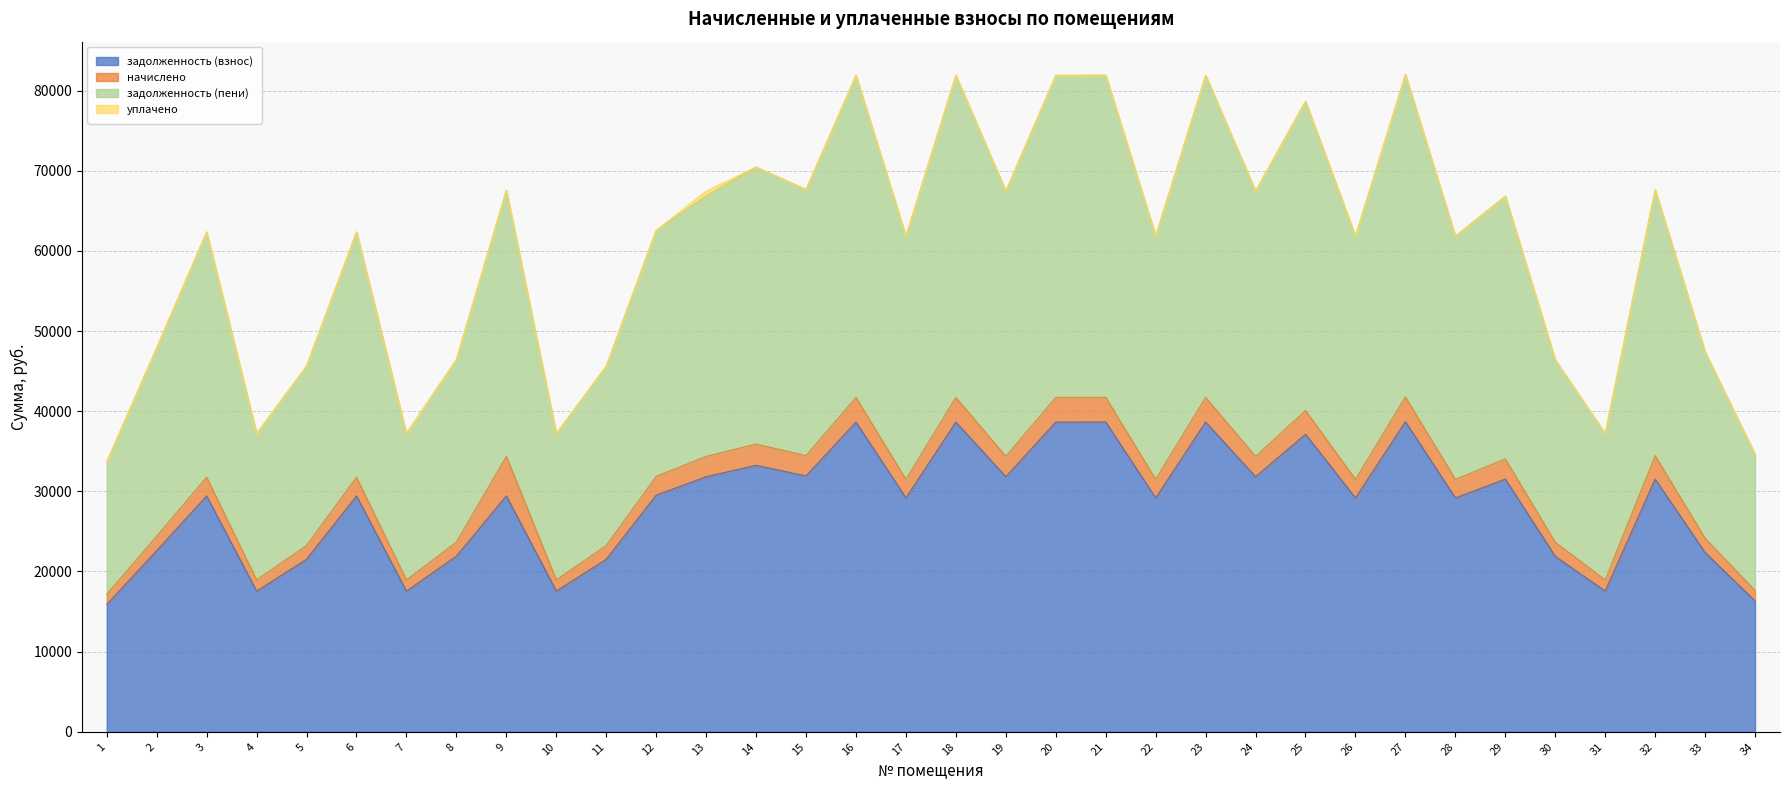

True or false: задолженность (пени) and задолженность (взнос) intersect in this chart.

False